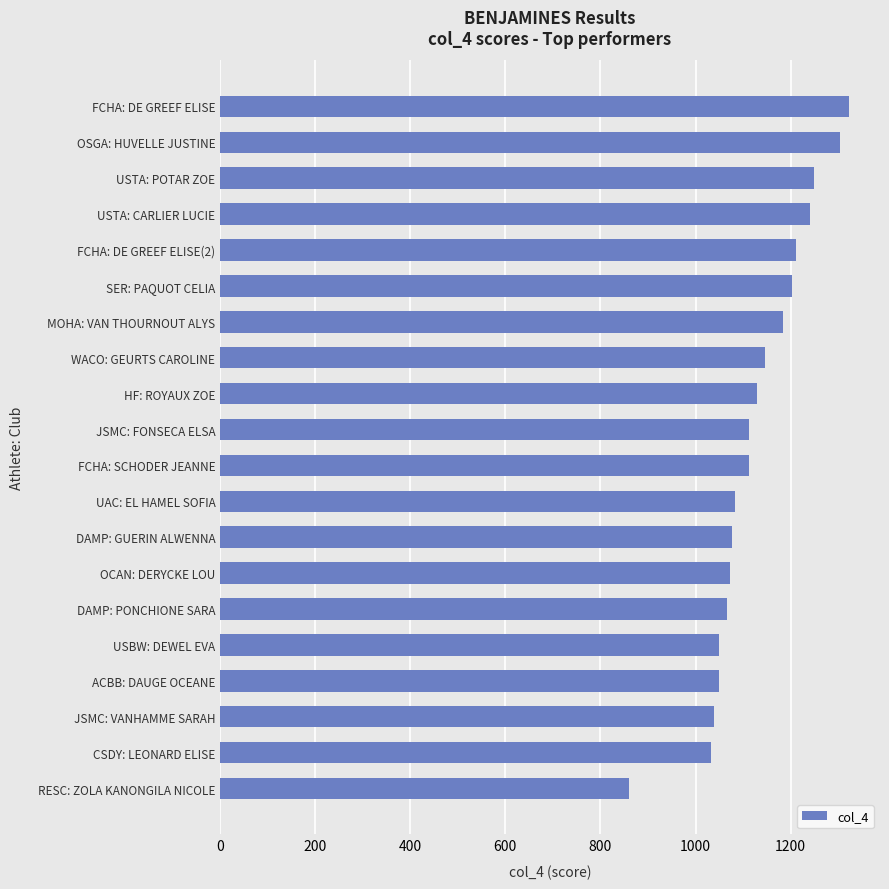

What is the change in value from MOHA: VAN THOURNOUT ALYS to USTA: CARLIER LUCIE?

+57